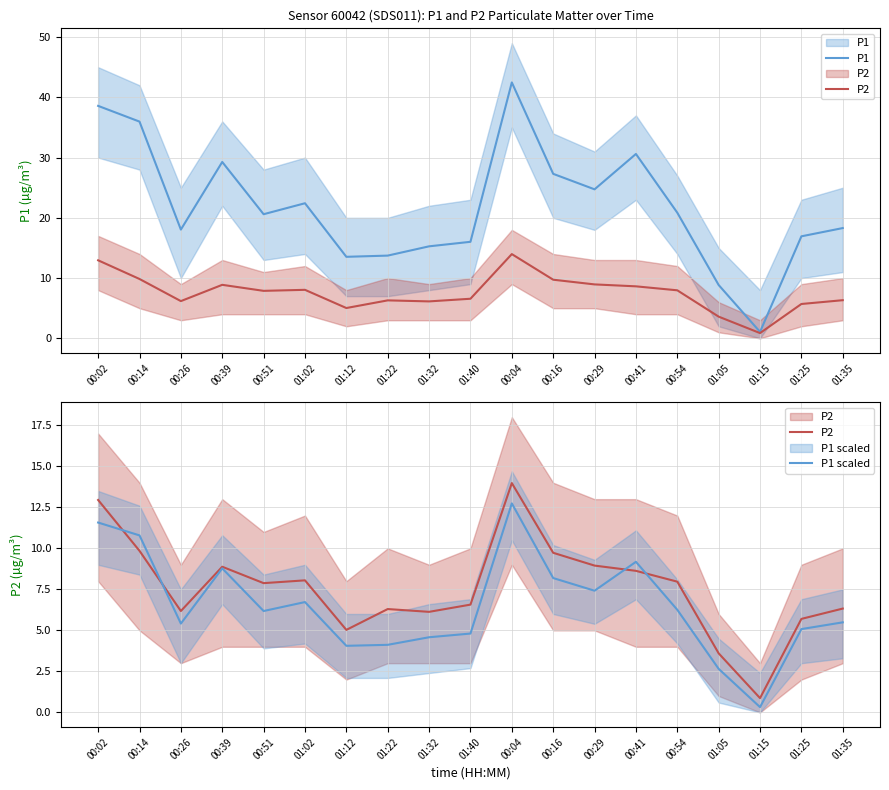

True or false: P1 scaled and P1 intersect in this chart.

False